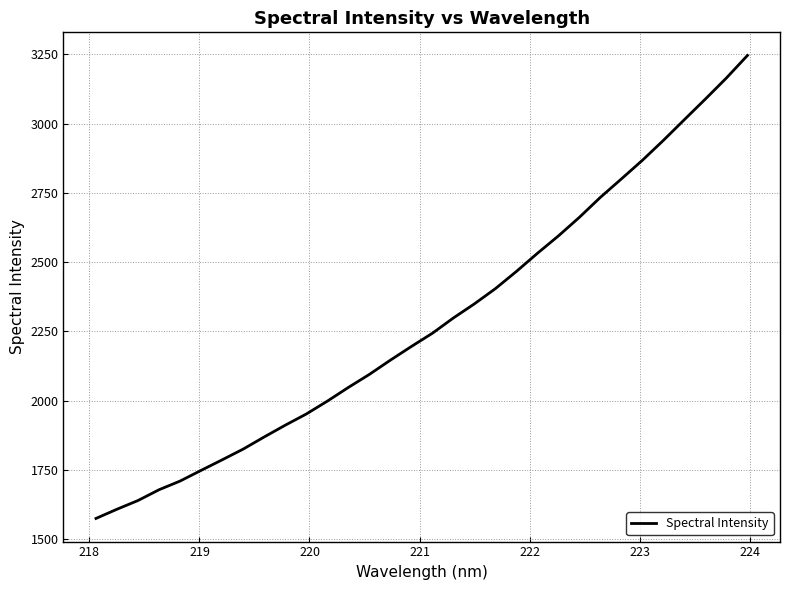

What is the difference between the maximum and minimum values?

1670.6